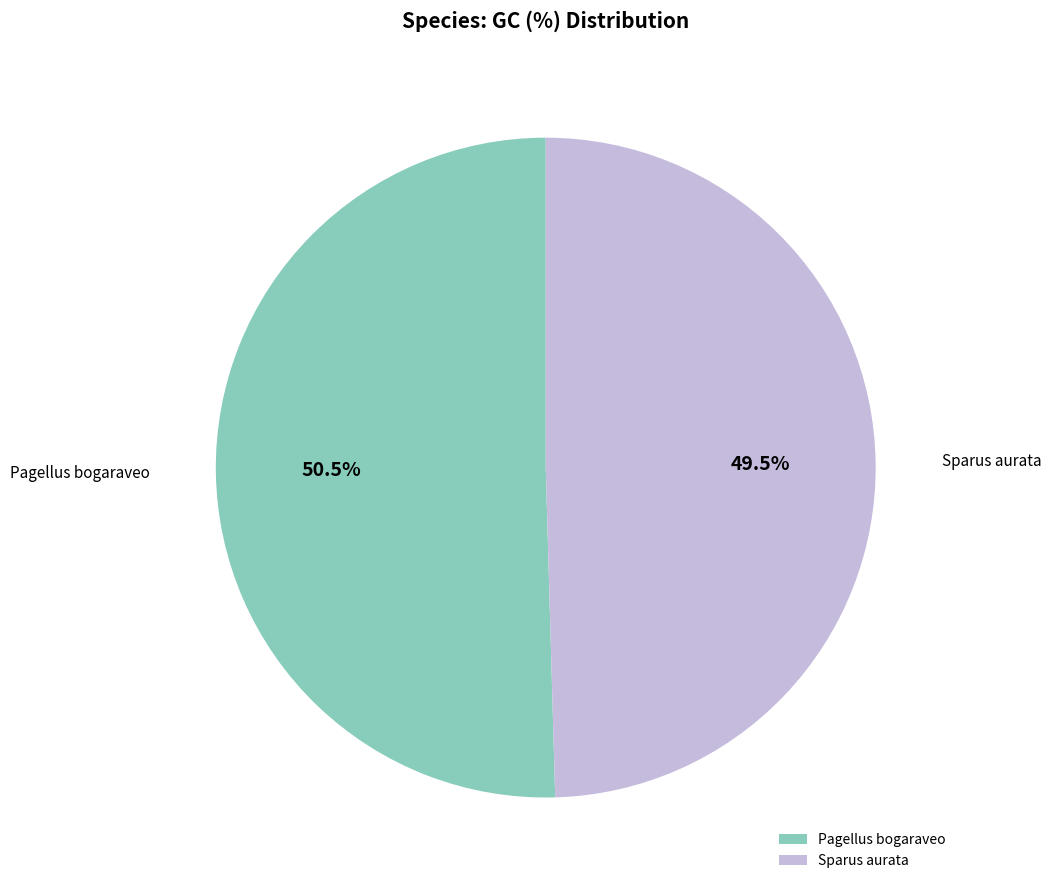

What is the largest slice in the pie chart?

Pagellus bogaraveo